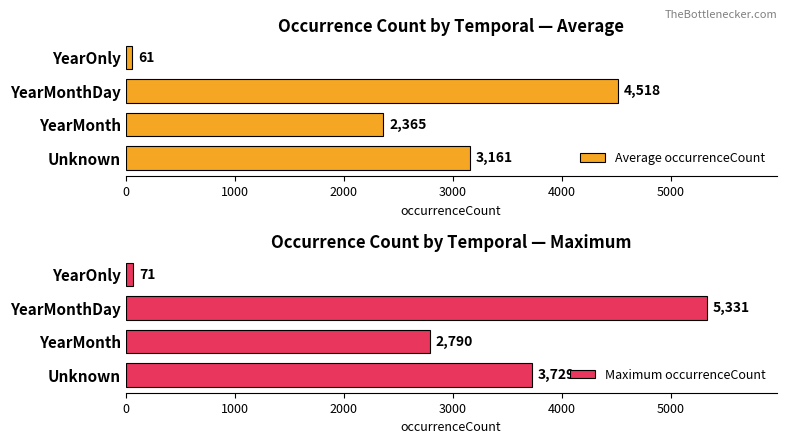

Count the Maximum occurrenceCount values in the range 2790 to 5331.

3